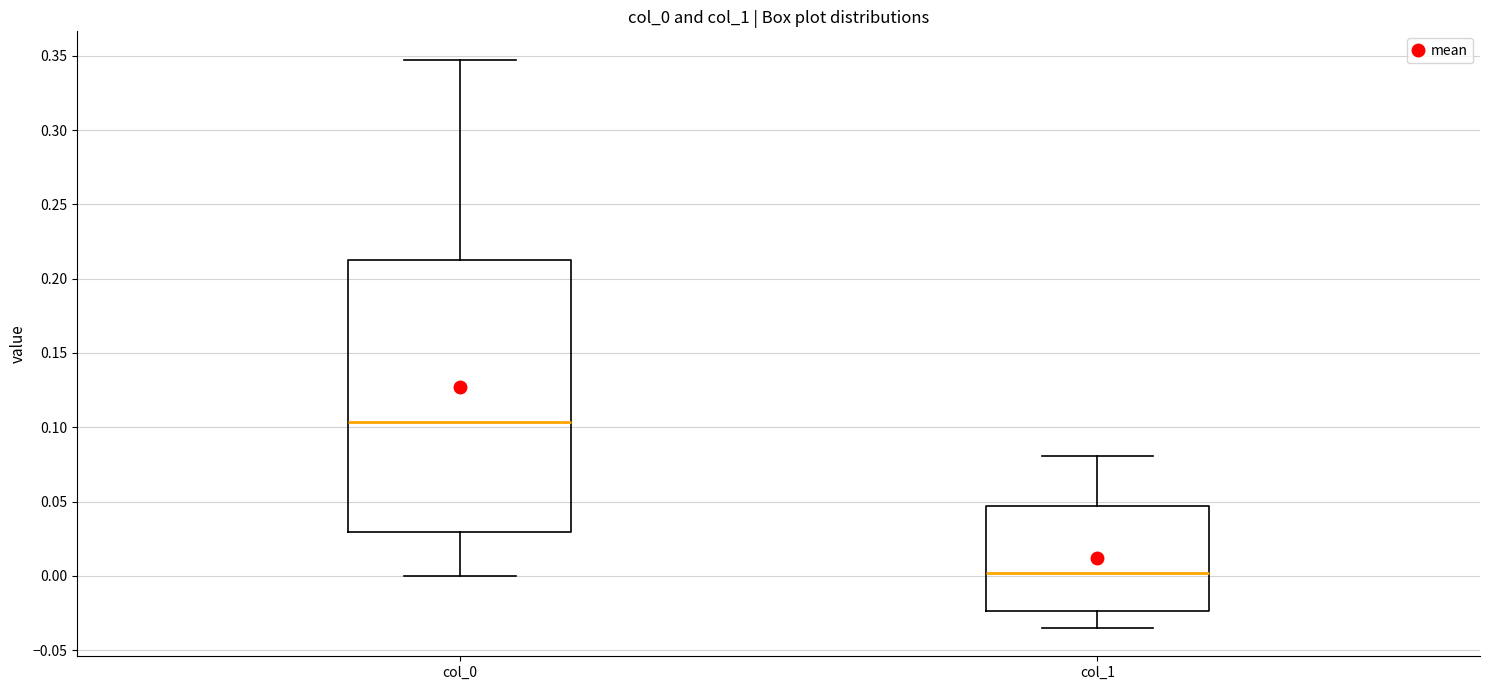

Reading left to right, transcribe this box plot: for each box, give where its median line is, the range the box spans, and where its two whiskers end, as read against the y-axis. The values are not printed on the chart, so give them approximately, as read against the axis.

col_0: median 0.105, box 0.030 to 0.215, whiskers 0.000 to 0.345
col_1: median 0.000, box -0.025 to 0.045, whiskers -0.035 to 0.080